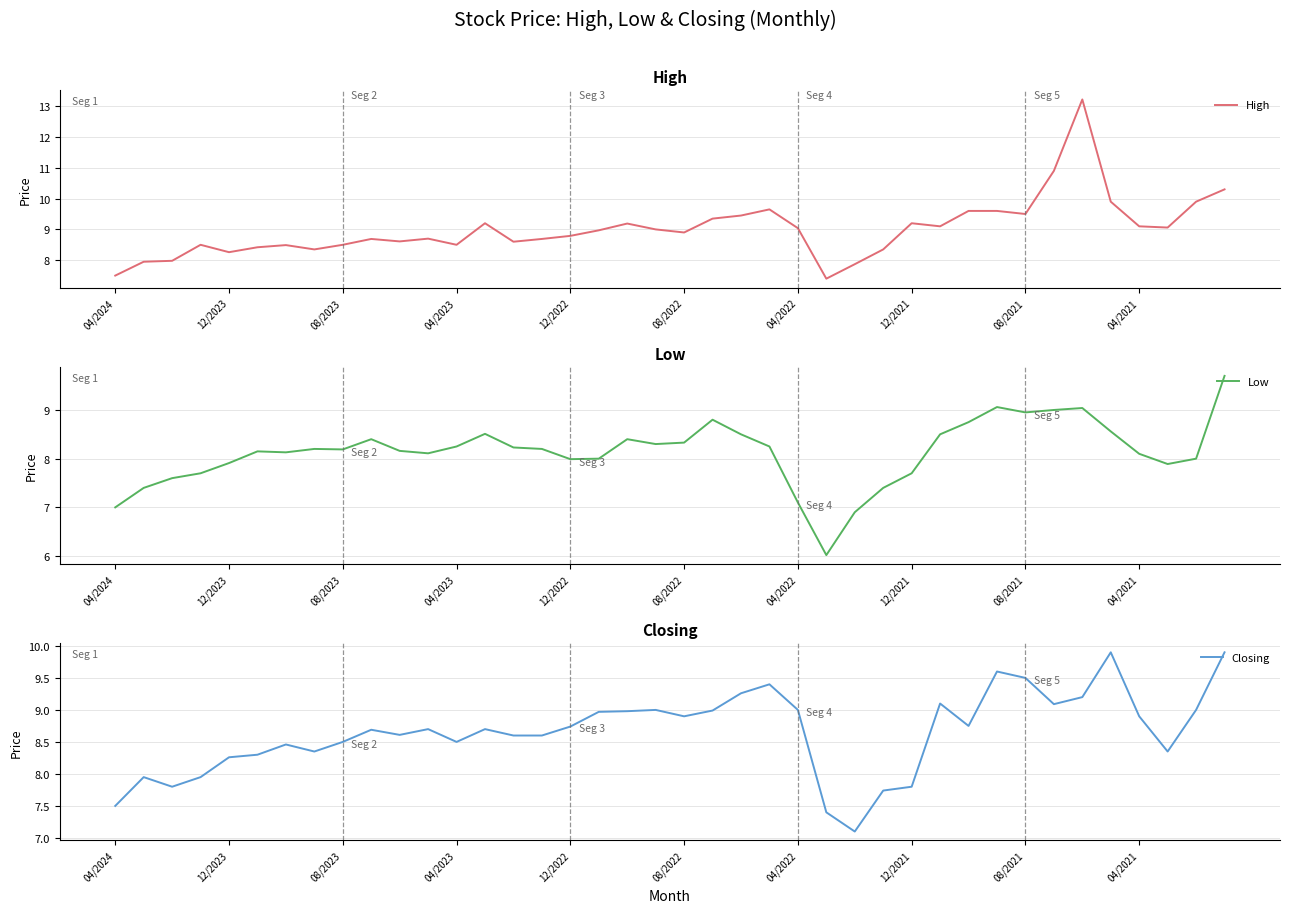

What value does the Low series have at 35?

8.6